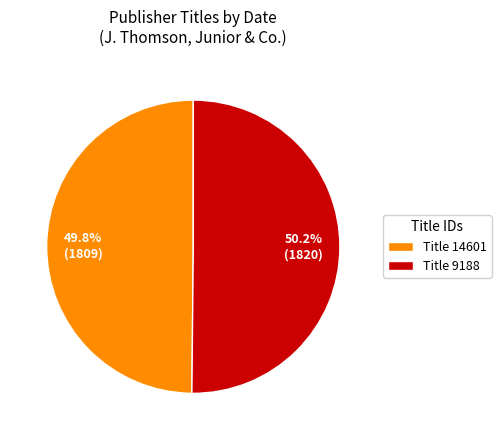

Is the sum of Title 9188 and Title 14601 greater than half?

Yes